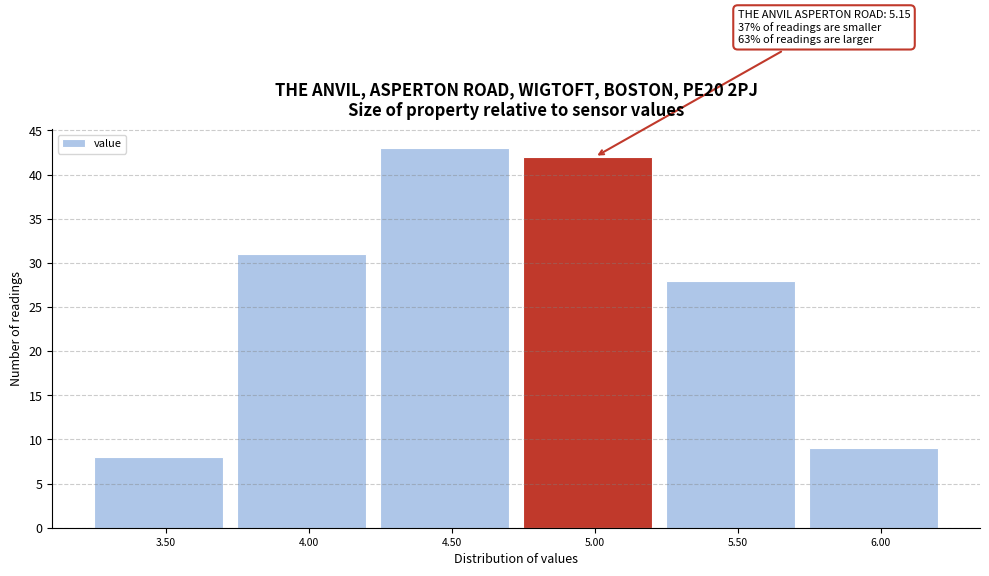

Reading left to right, transcribe all the data shown in this chart.

3.50=8	4.00=31	4.50=43	5.00=42	5.50=28	6.00=9